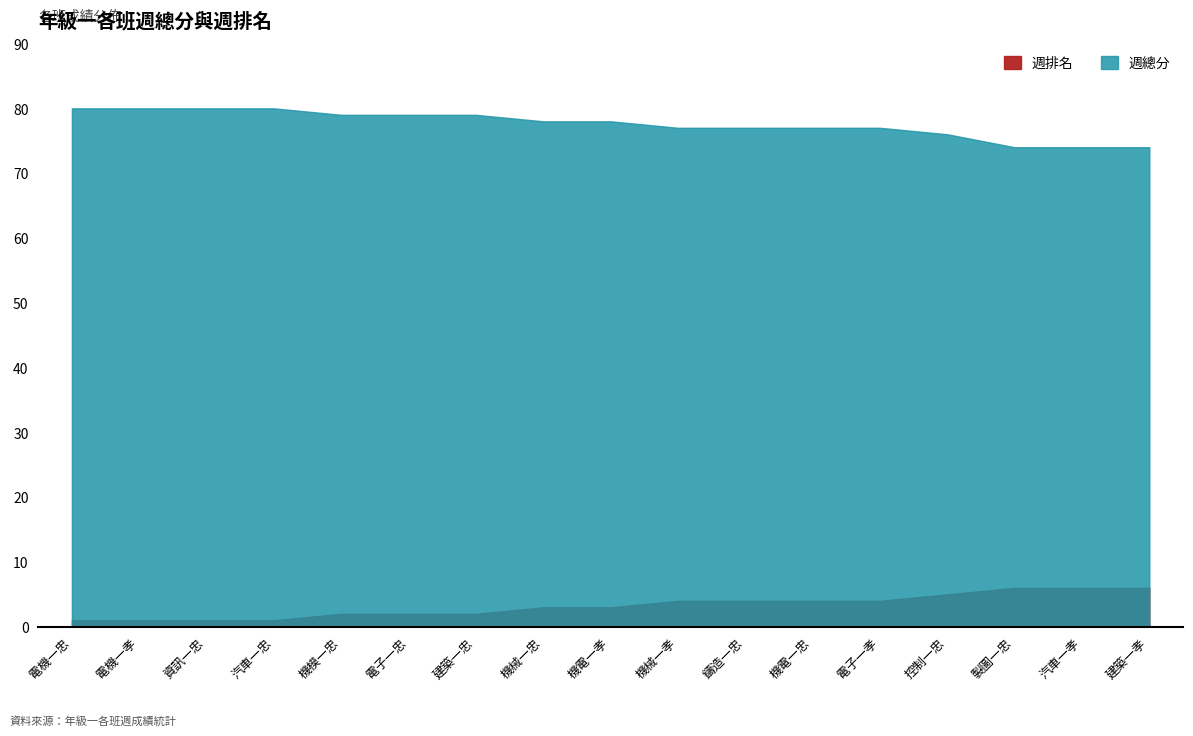

Rank the series by their average value, from lowest to highest.

週排名, 週總分